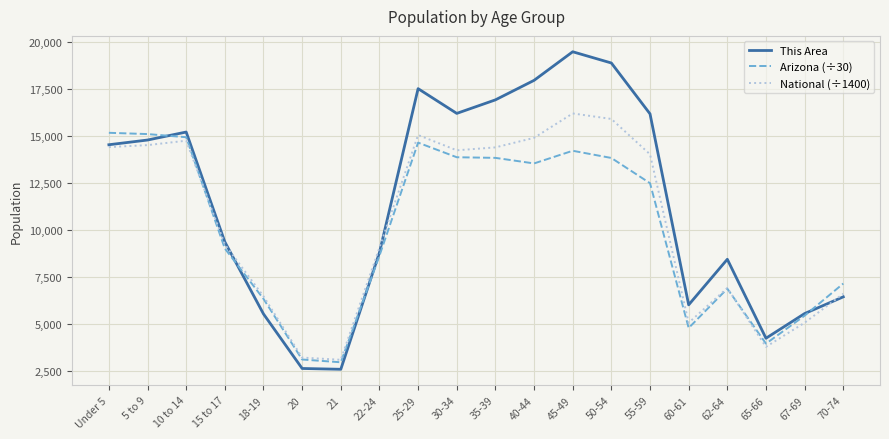

Which series has the largest range (max minus min)?

This Area